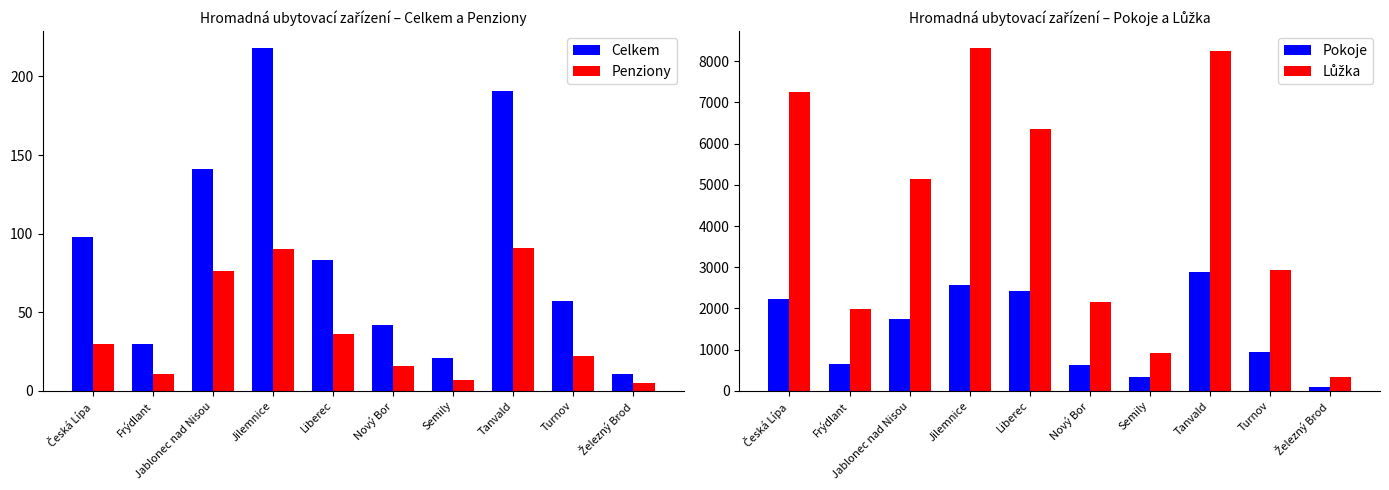

What position from the right is Železný Brod?

1